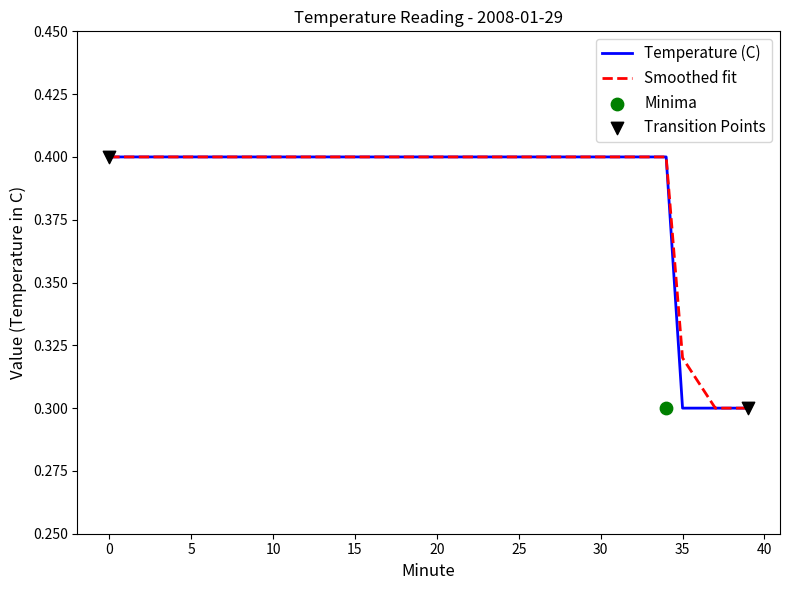

Is the value of Smoothed at 1 greater than the value of Temperature (C) at 38?

Yes